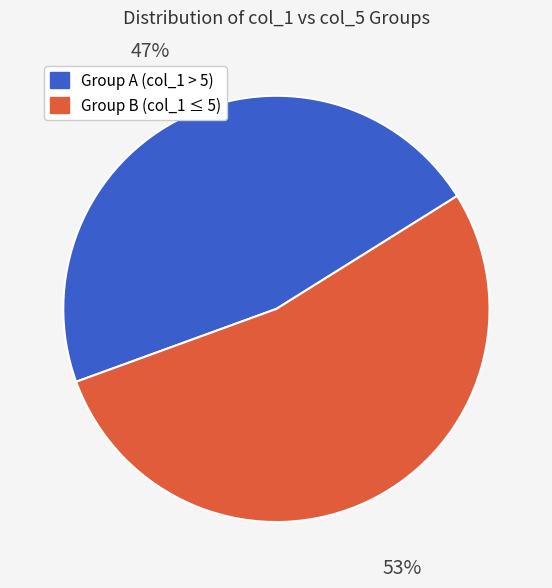

Is there a majority slice in this chart?

Yes